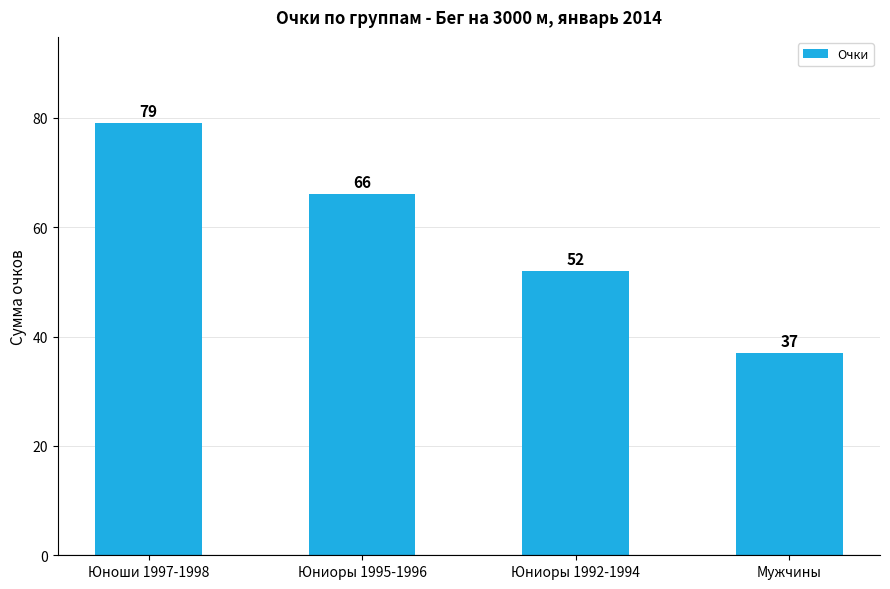

The chart shows a value of 66 at Юниоры 1995-1996. True or false?

True